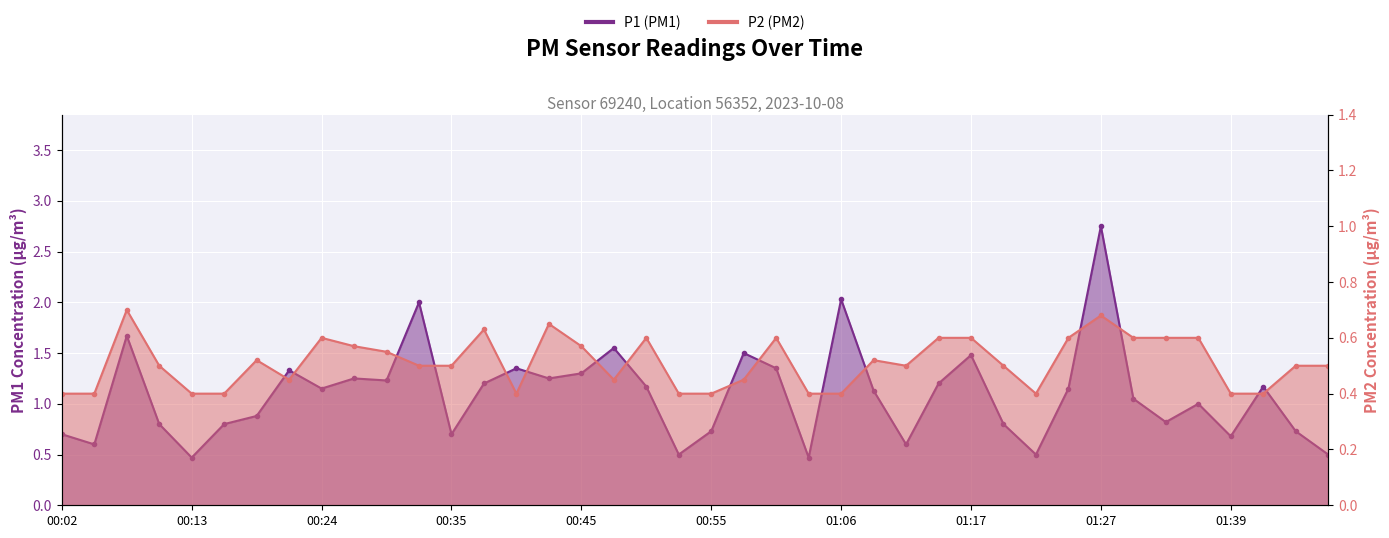

How many distinct data groups are displayed?

2